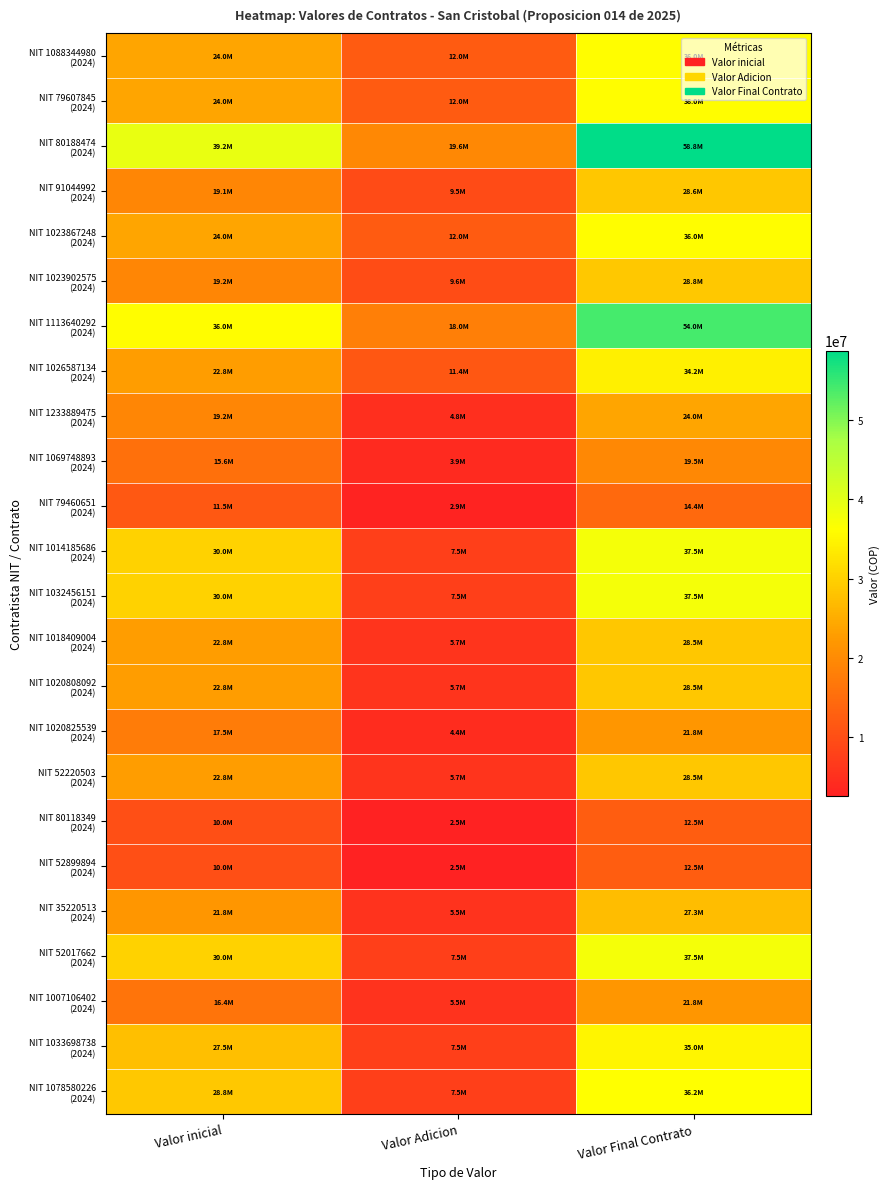

What is the difference between the highest and lowest values at Valor Adicion?

17100000